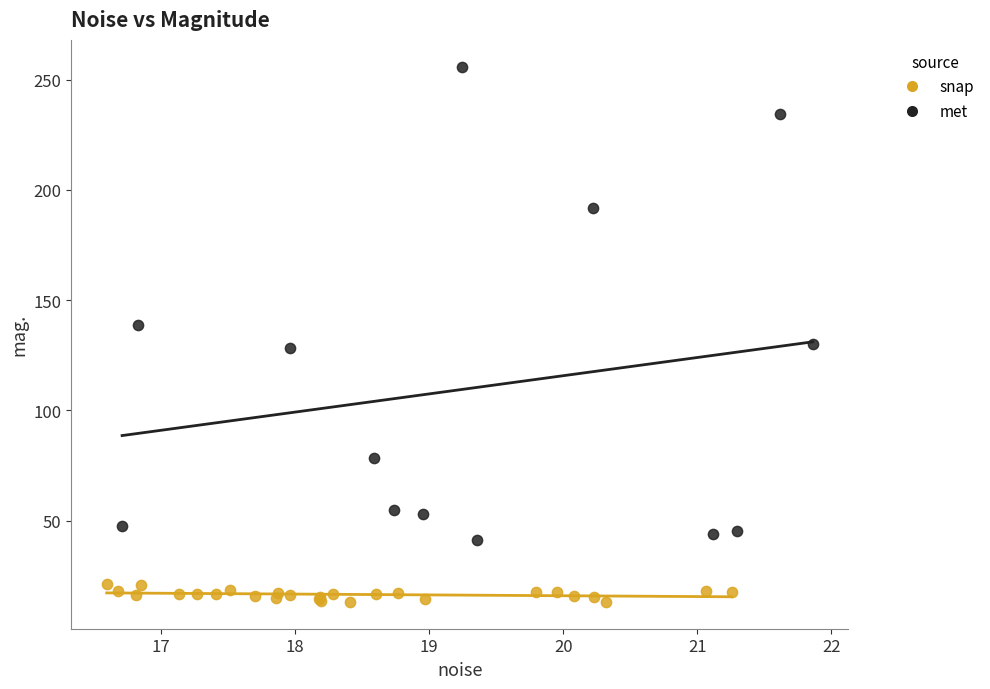

Which series contains the lowest Y value?

snap